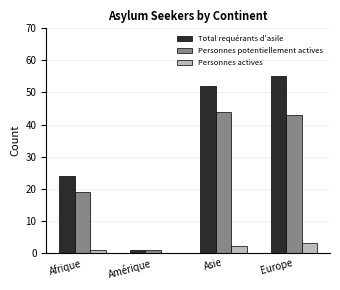

Is the value of Personnes potentiellement actives at Asie greater than the value of Personnes actives at Afrique?

Yes